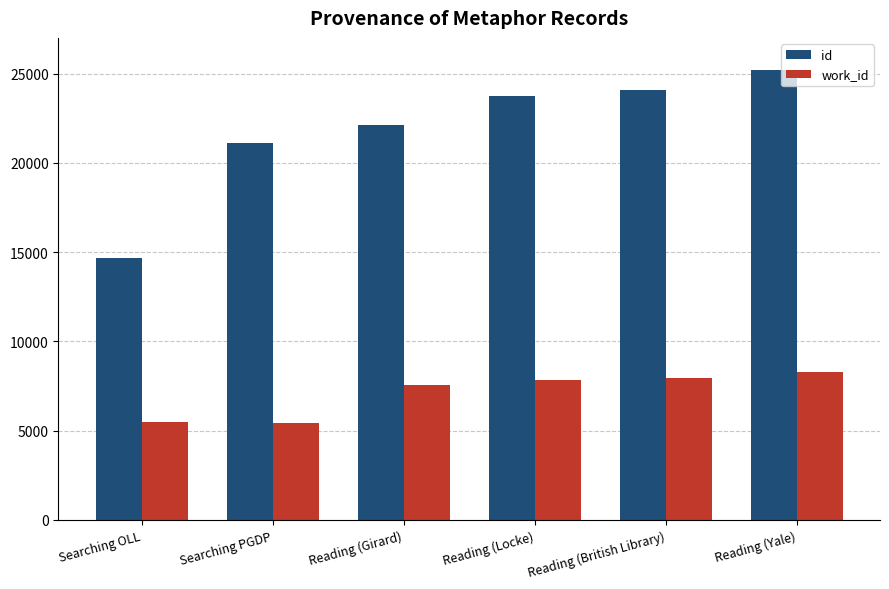

What position from the left is Reading (British Library)?

5